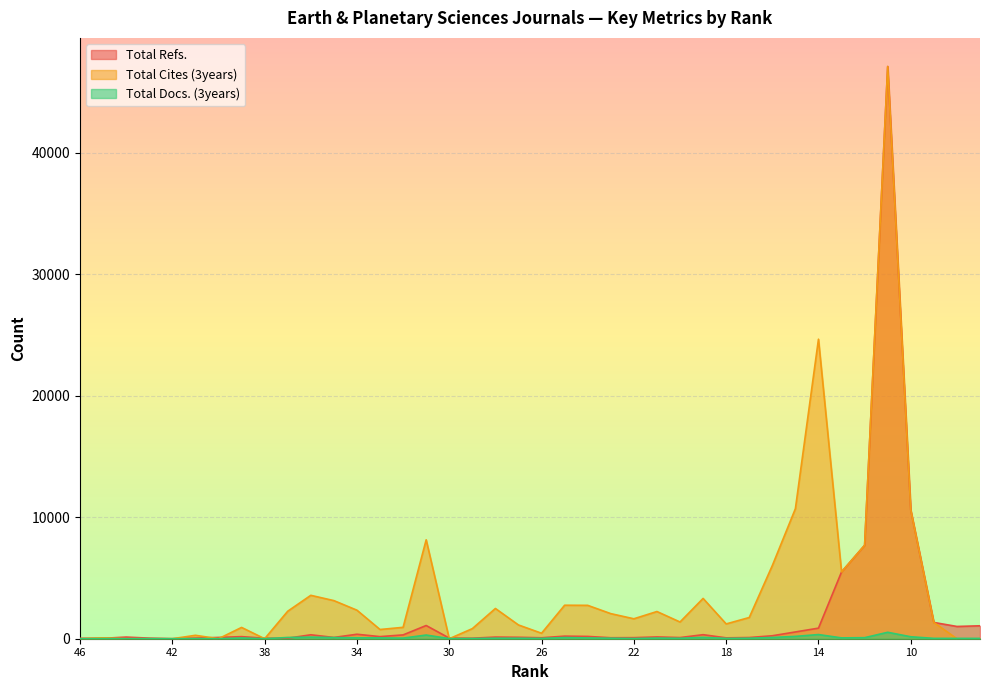

At 26, list the series in order from smallest to largest.

Total Docs. (3years), Total Refs., Total Cites (3years)